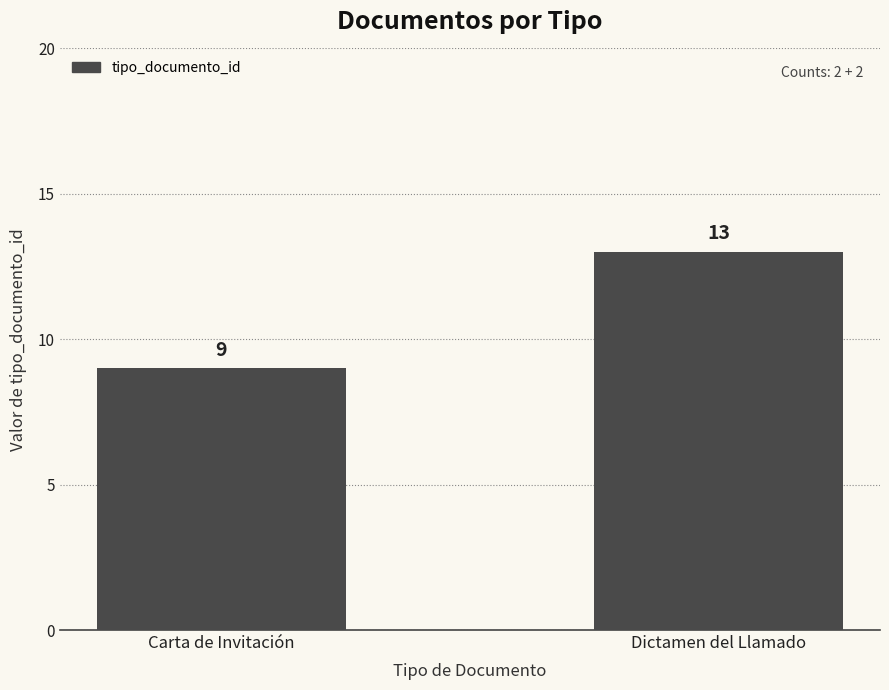

What is the difference between the maximum and minimum values?

4